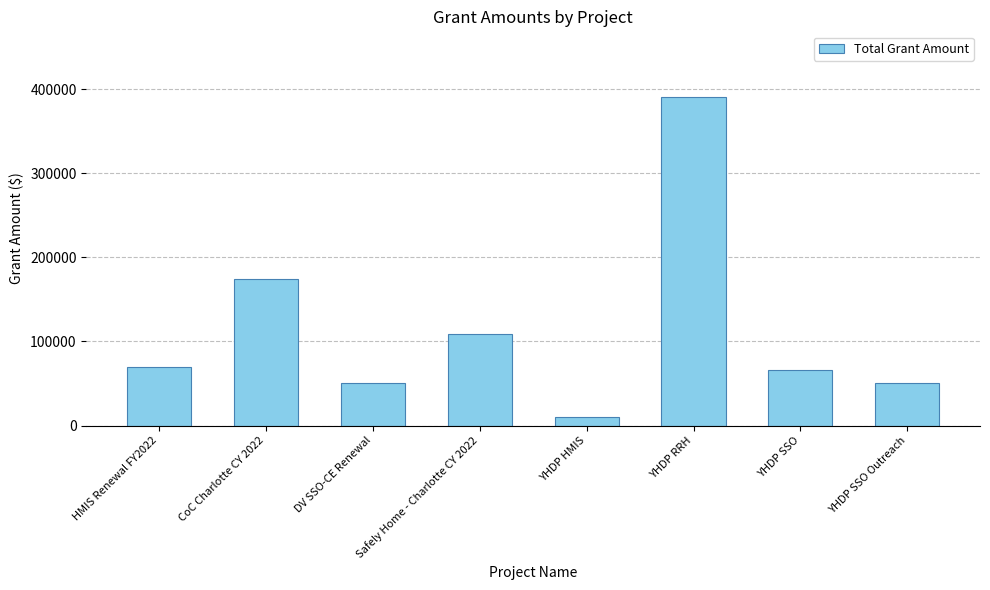

What is the difference between the values at YHDP SSO Outreach and CoC Charlotte CY 2022?

123656